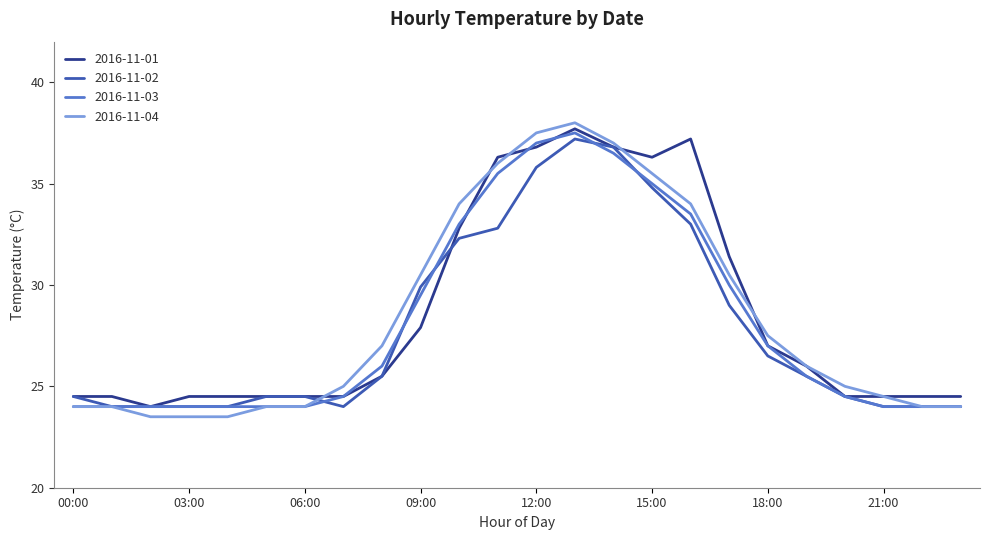

Which series has the largest range (max minus min)?

2016-11-04